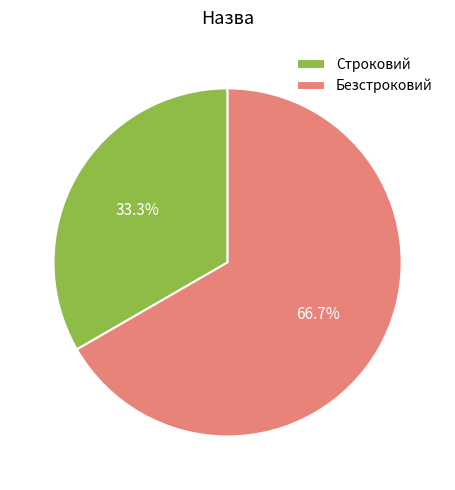

Do Безстроковий and Строковий together represent more than half of the pie?

Yes